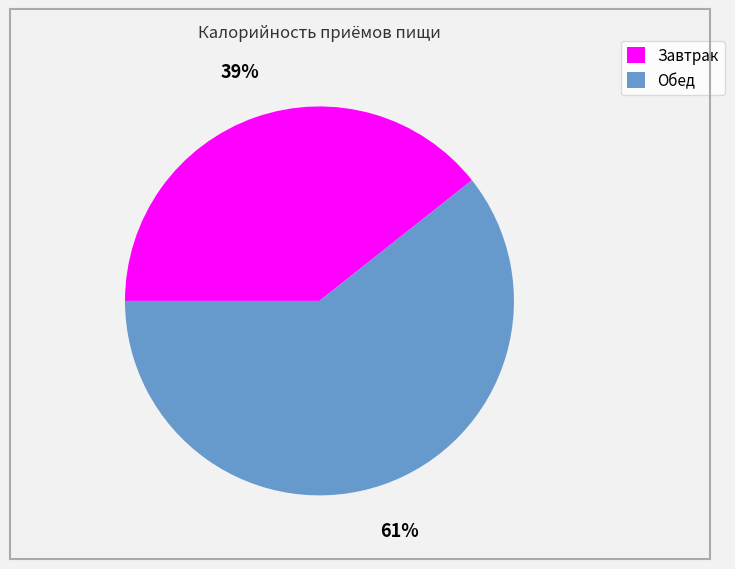

Between Завтрак and Обед, which is larger?

Обед